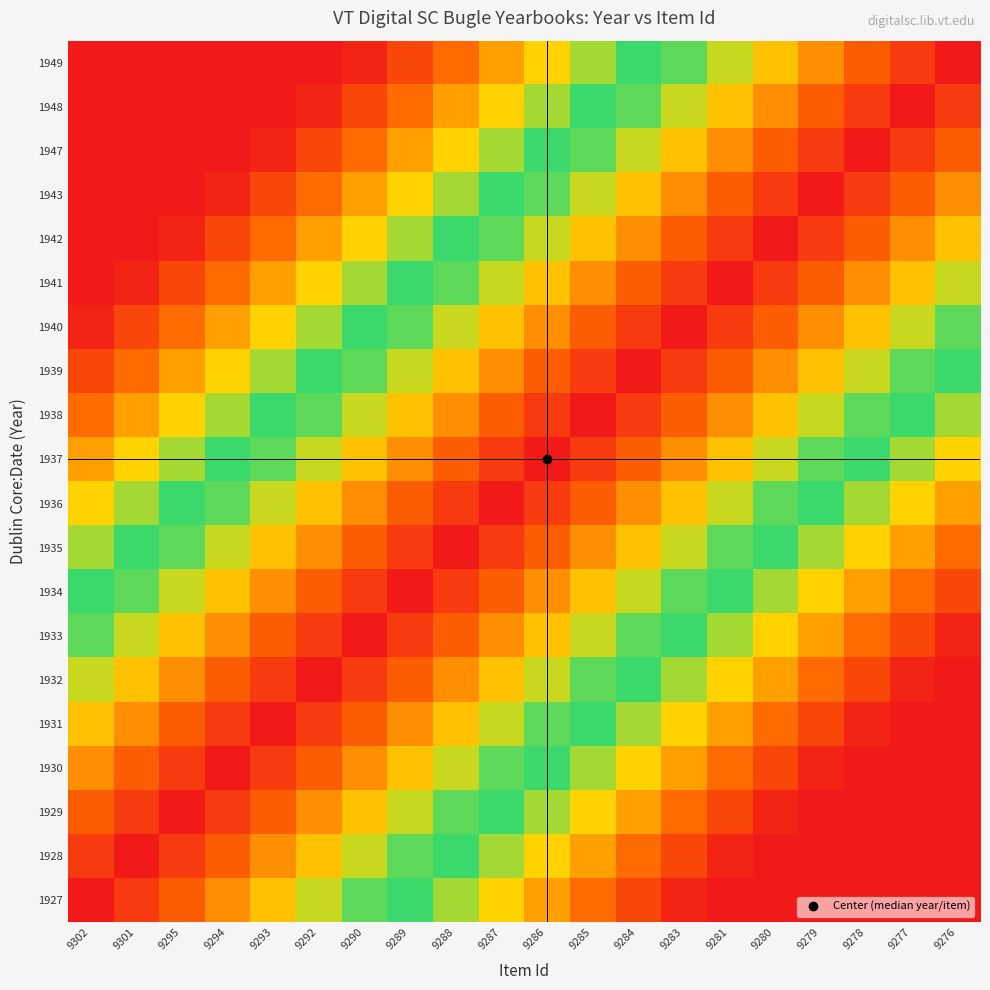

How many distinct data groups are displayed?

20